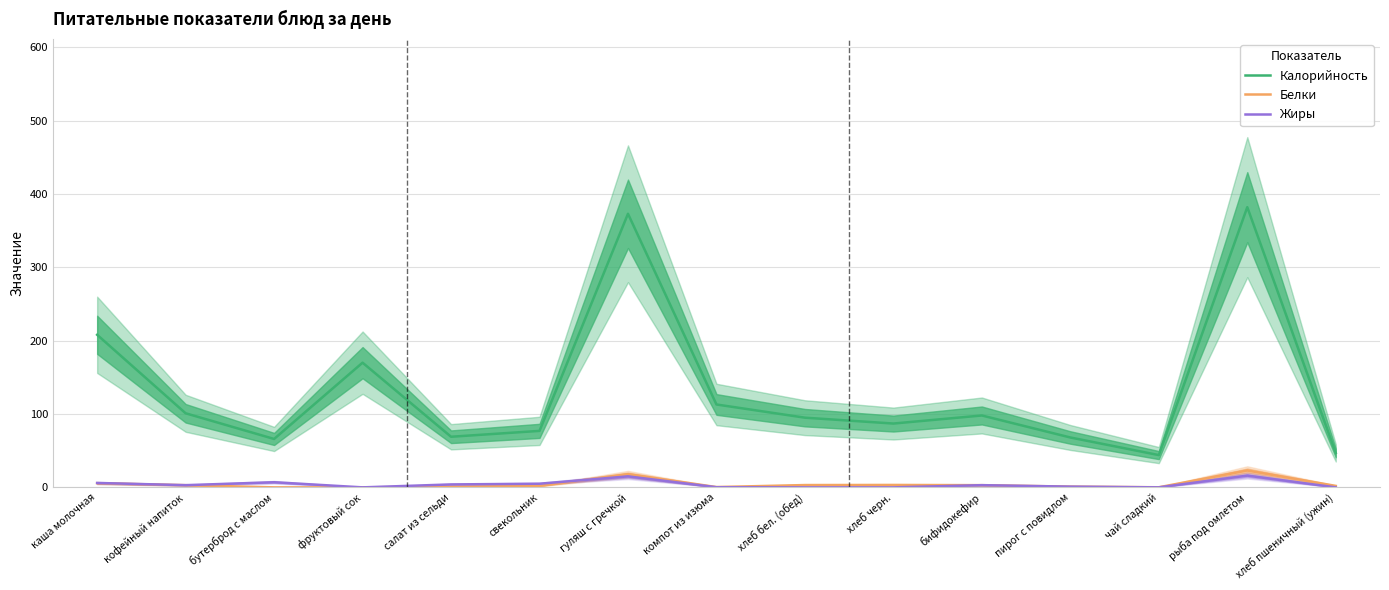

True or false: Калорийность has a value of 113.0 at компот из изюма.

True